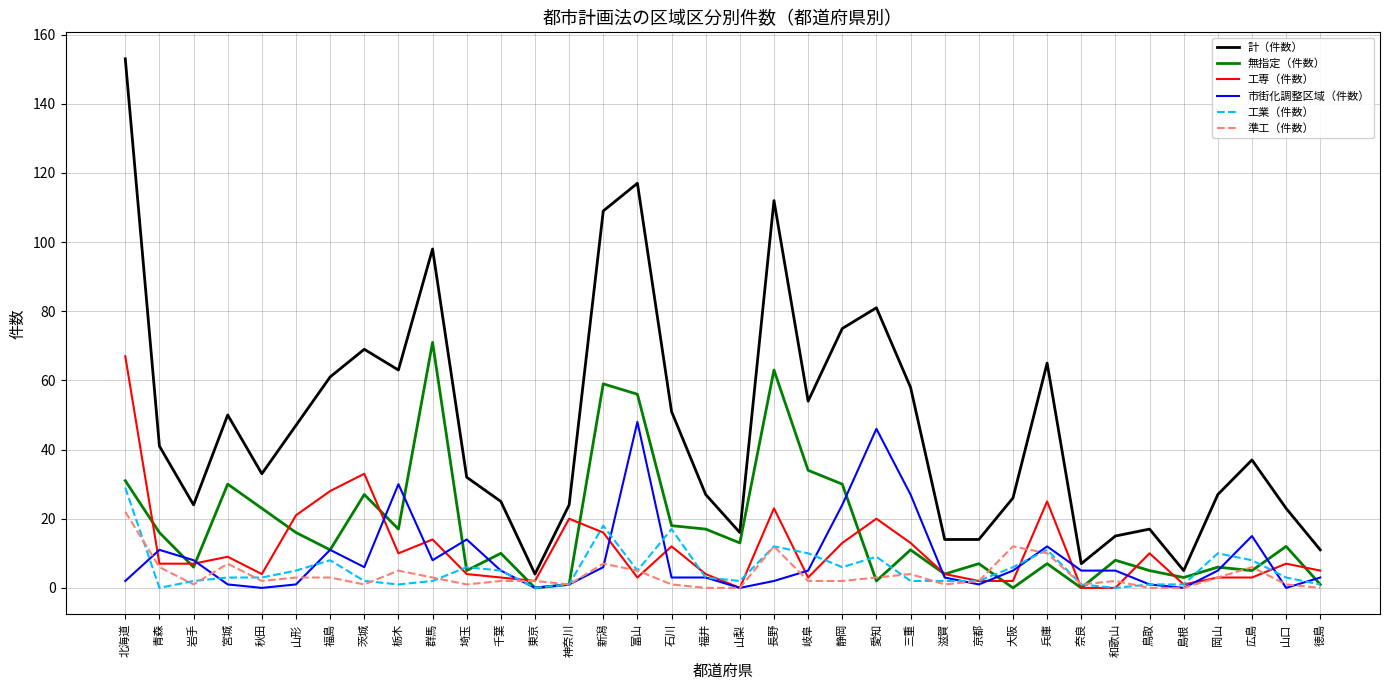

Between which two adjacent categories do 無指定（件数） and 工専（件数） first intersect?

北海道 and 青森